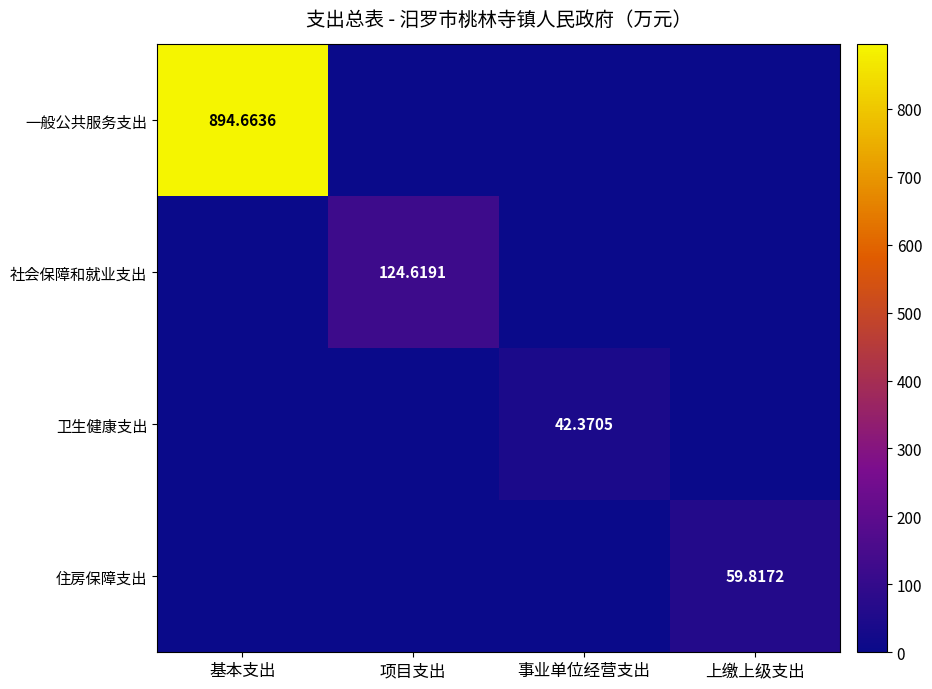

What is the total value across all series at 上缴上级支出?

59.8